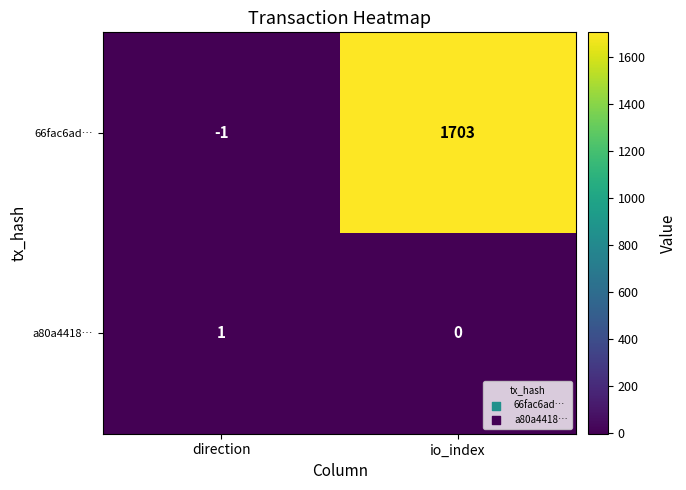

Rank the series by their average value, from lowest to highest.

a80a4418…, 66fac6ad…